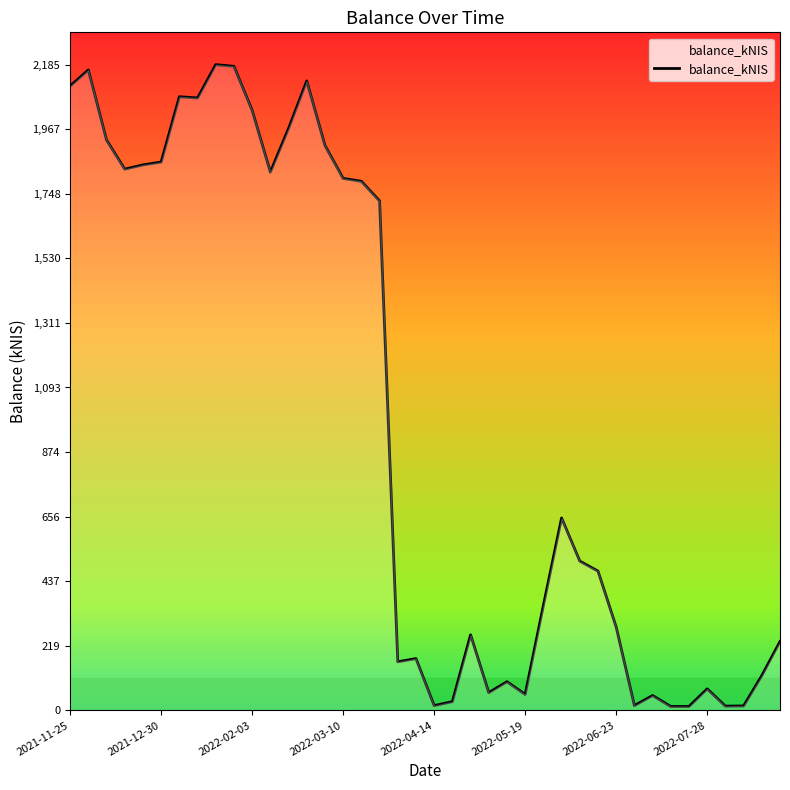

What is the maximum value shown in the chart?

2185.1